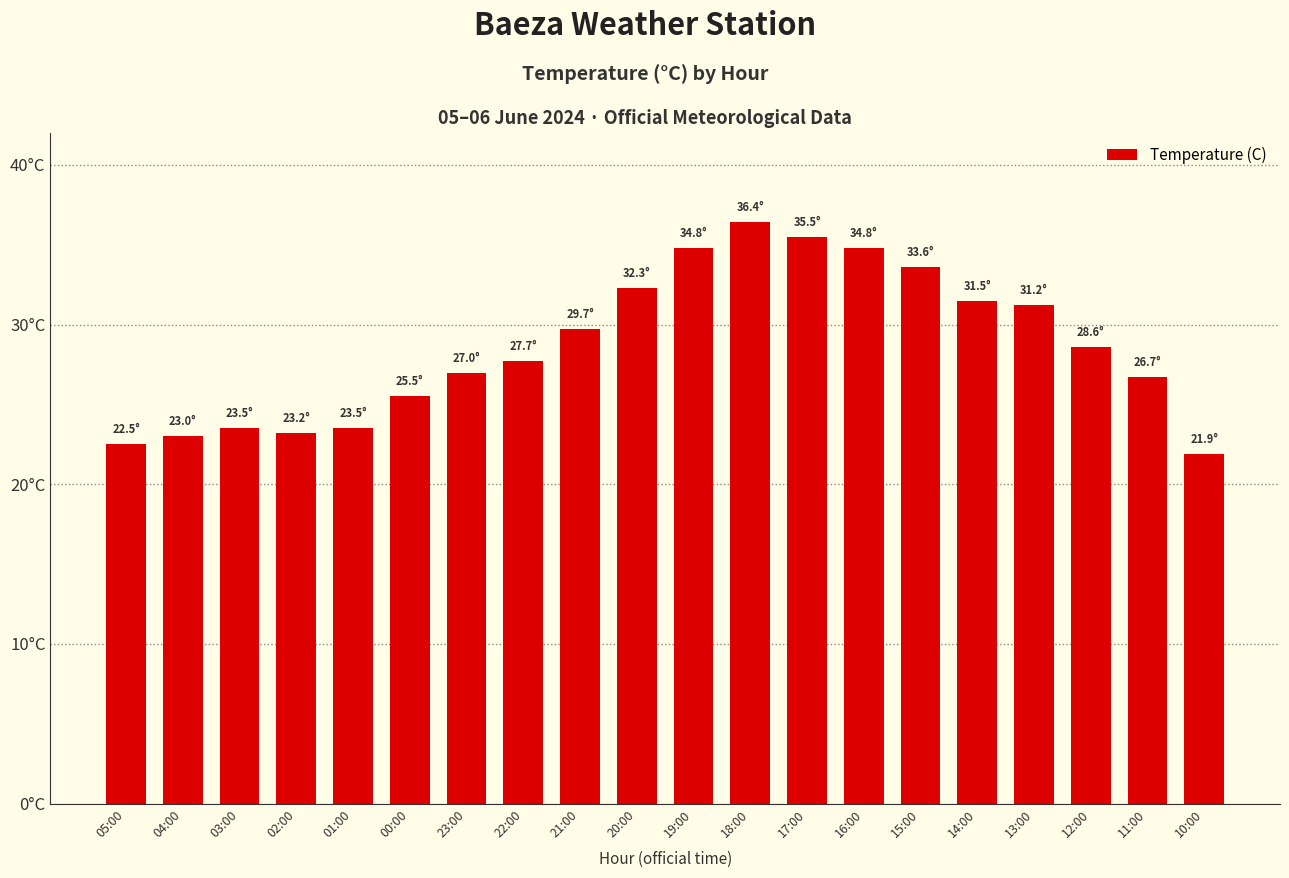

List the labels in order of value, largest first.

18:00, 17:00, 19:00, 16:00, 15:00, 20:00, 14:00, 13:00, 21:00, 12:00, 22:00, 23:00, 11:00, 00:00, 03:00, 01:00, 02:00, 04:00, 05:00, 10:00